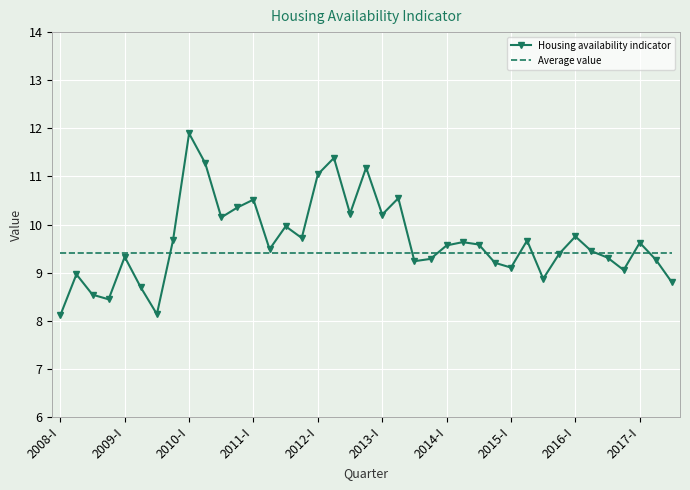

Which series has the widest spread of values?

Housing availability indicator